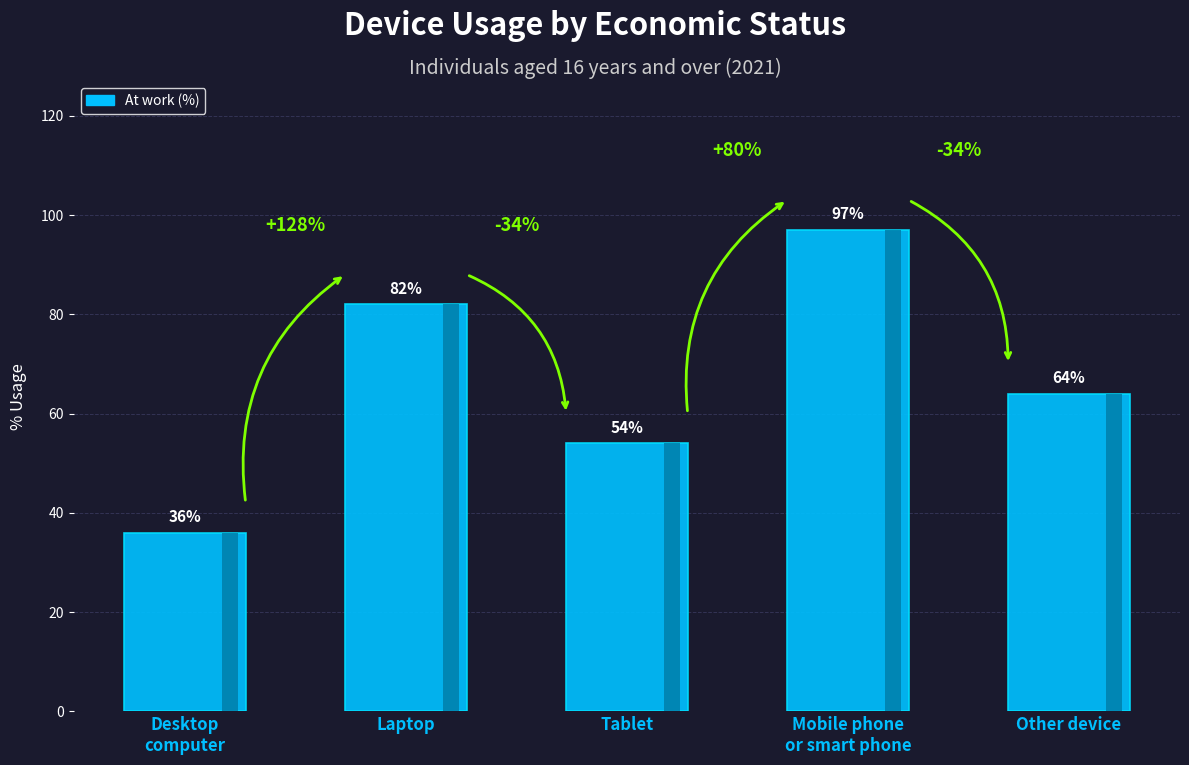

List the labels in order of value, smallest first.

Desktop
computer, Tablet, Other device, Laptop, Mobile phone
or smart phone